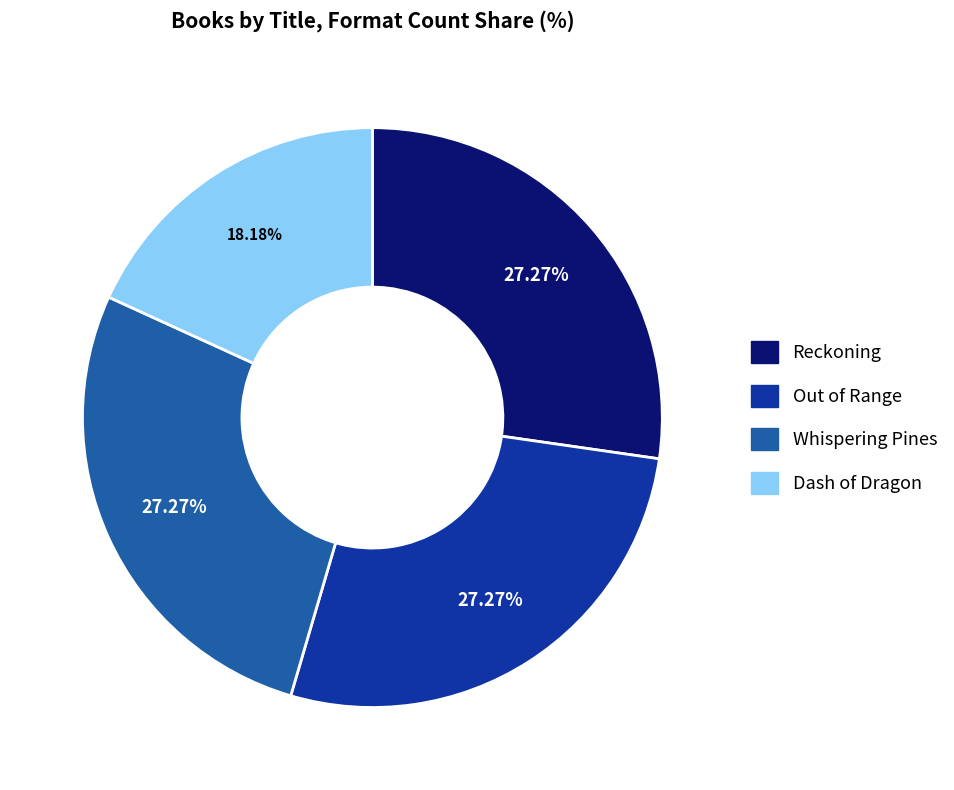

Is Whispering Pines the majority of the pie?

No